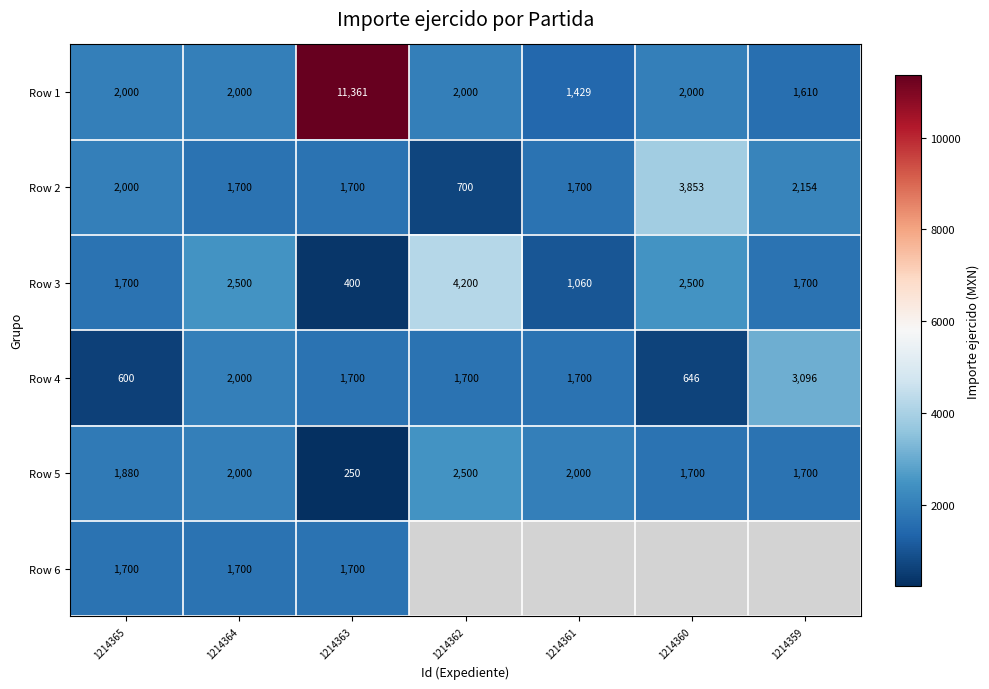

Where does the Row 4 series first go above 1700?

1214364